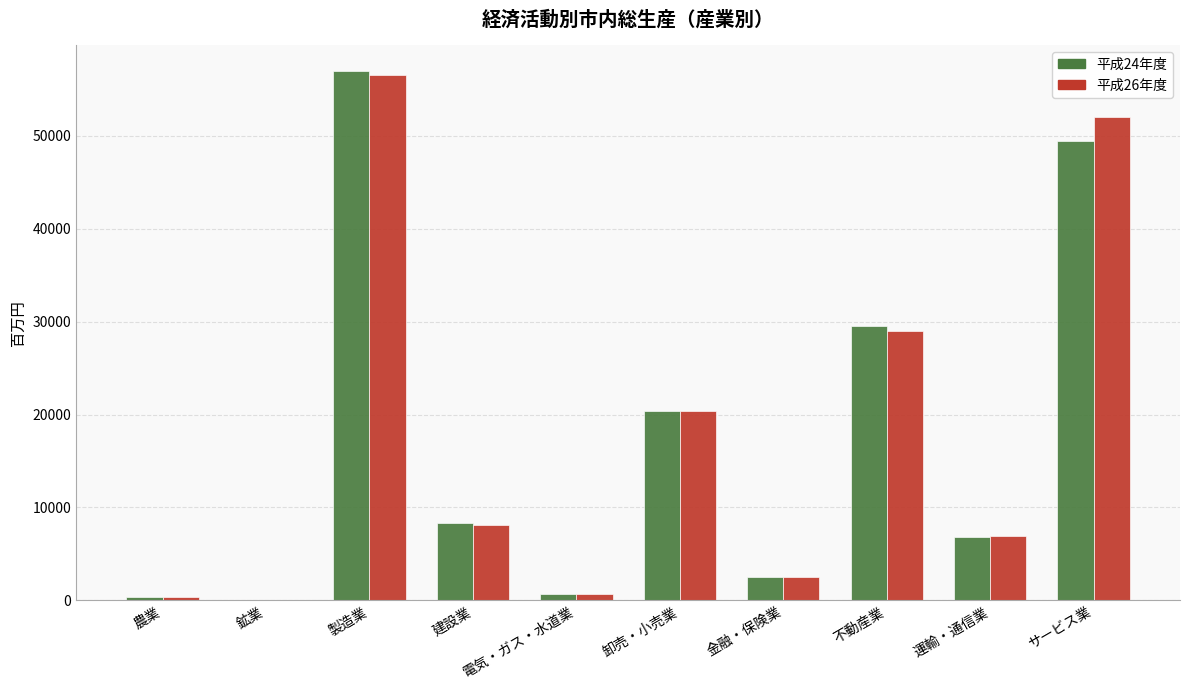

Is it true that 平成26年度 equals 17643 at 不動産業?

False